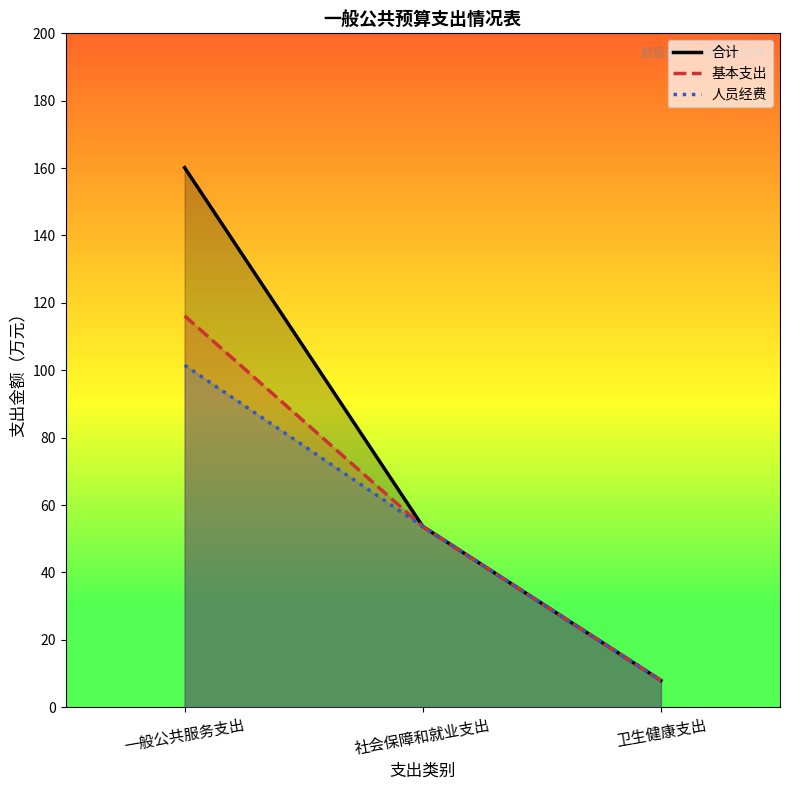

Reading left to right, list all the values displayed in this chart.

合计: 一般公共服务支出=160.2	社会保障和就业支出=53.6	卫生健康支出=7.9
基本支出: 一般公共服务支出=116.2	社会保障和就业支出=53.6	卫生健康支出=7.9
人员经费: 一般公共服务支出=101.5	社会保障和就业支出=53.6	卫生健康支出=7.9